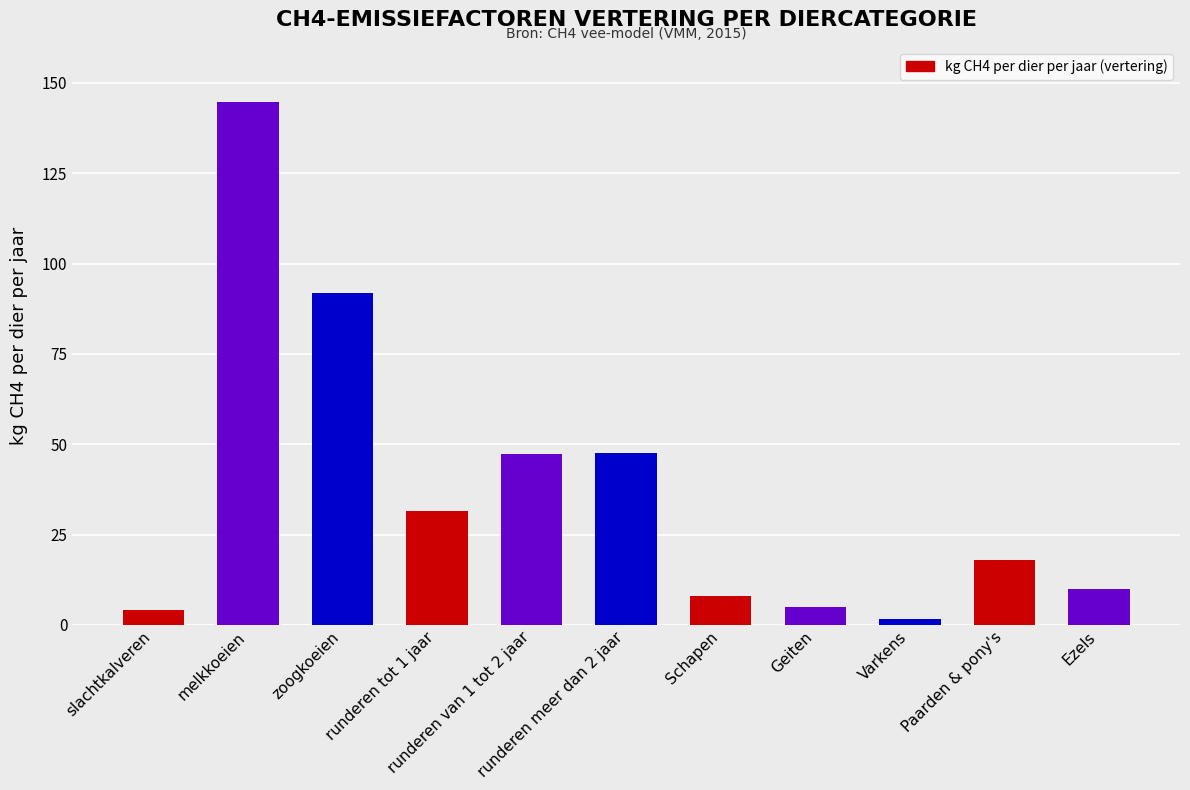

What is the greatest value displayed?

144.8